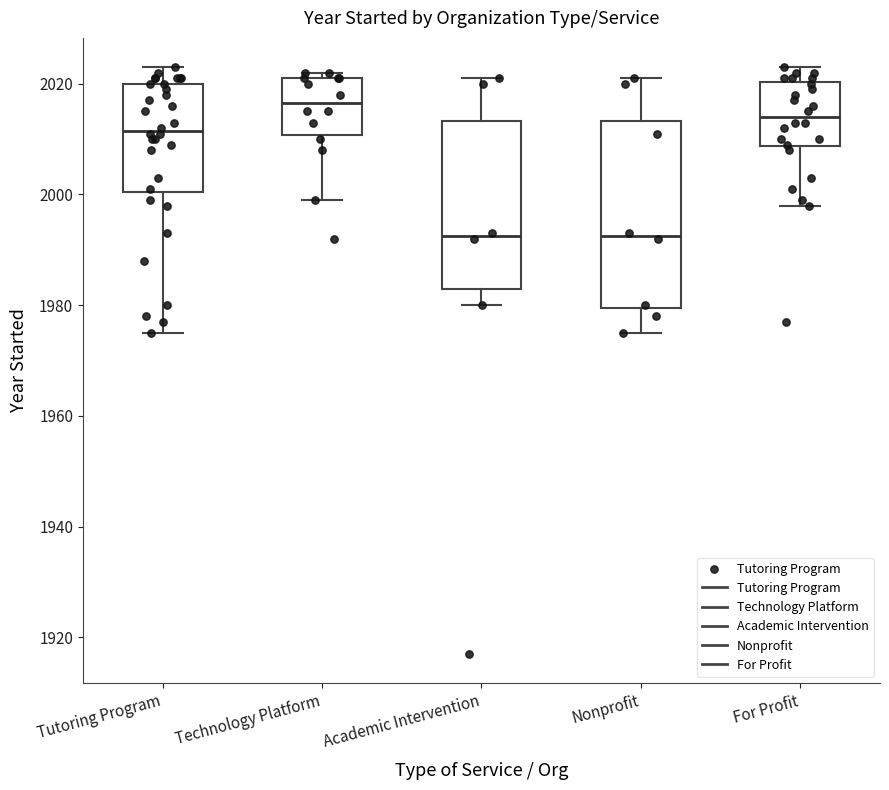

Reading left to right, transcribe this box plot: for each box, give where its median line is, the range the box spans, and where its two whiskers end, as read against the y-axis. The values are not printed on the chart, so give them approximately, as read against the axis.

Tutoring Program: median 2012, box 2000 to 2020, whiskers 1976 to 2024
Technology Platform: median 2016, box 2010 to 2022, whiskers 2000 to 2022 (just above the box's upper edge)
Academic Intervention: median 1992, box 1984 to 2014, whiskers 1980 to 2022
Nonprofit: median 1992, box 1980 to 2014, whiskers 1976 to 2022
For Profit: median 2014, box 2008 to 2020, whiskers 1998 to 2024